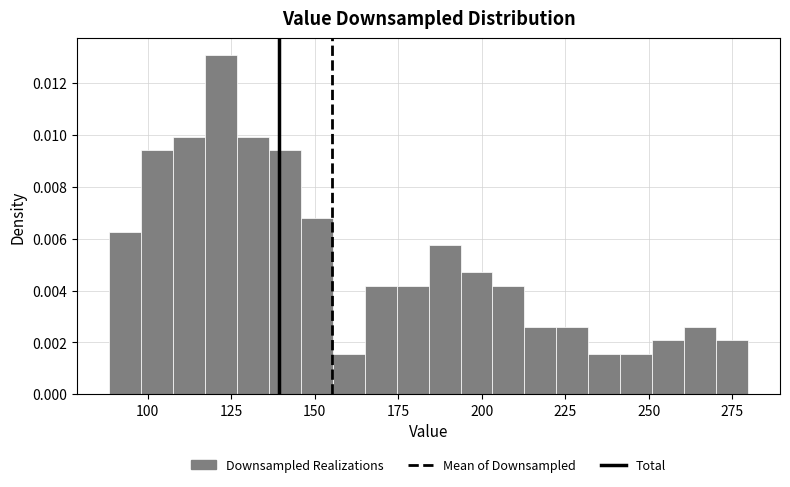

Read against the x-axis, roughly where is the centre of the tallest bar?

120